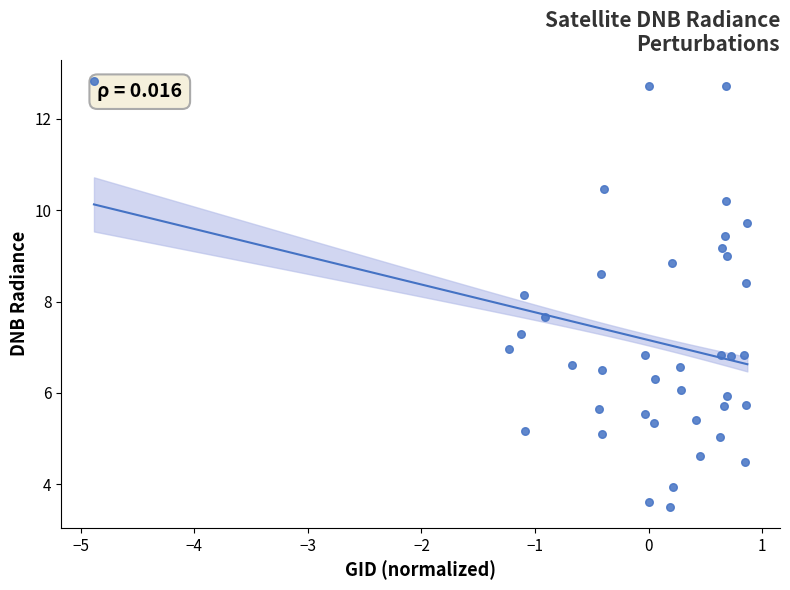

What is the range of Y values (max minus min)?

9.3